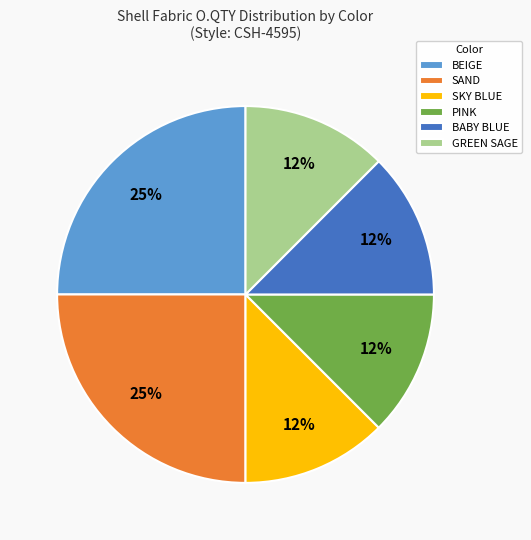

Which has a higher value, BEIGE or PINK?

BEIGE